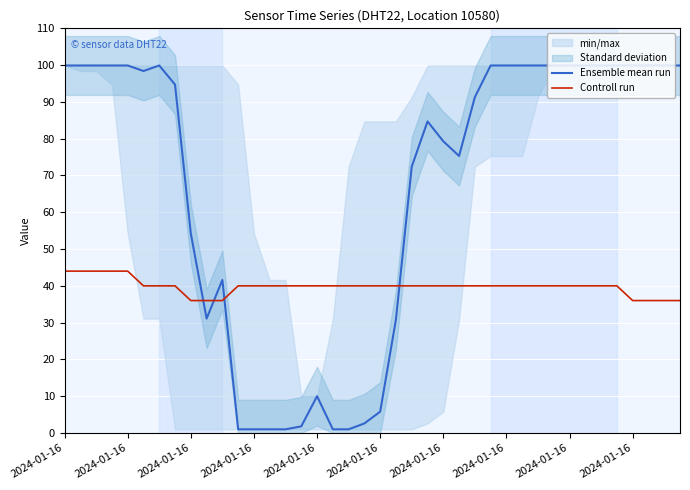

What is the label of the 25th point from the right?

15